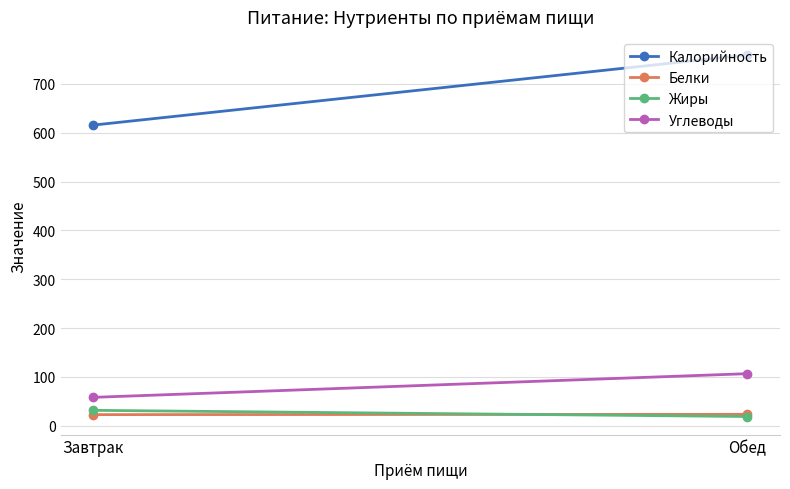

At how many categories does at least one series exceed 132?

2